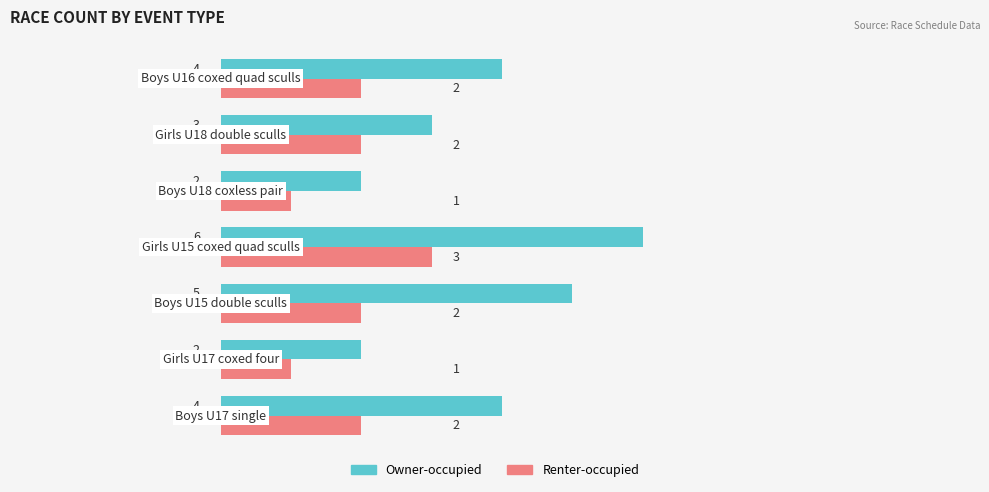

What is the greatest value displayed?

6